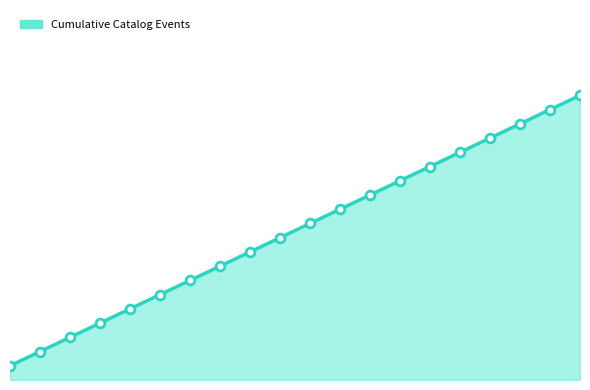

Which has a higher value, Bowls or Basketball?

Bowls